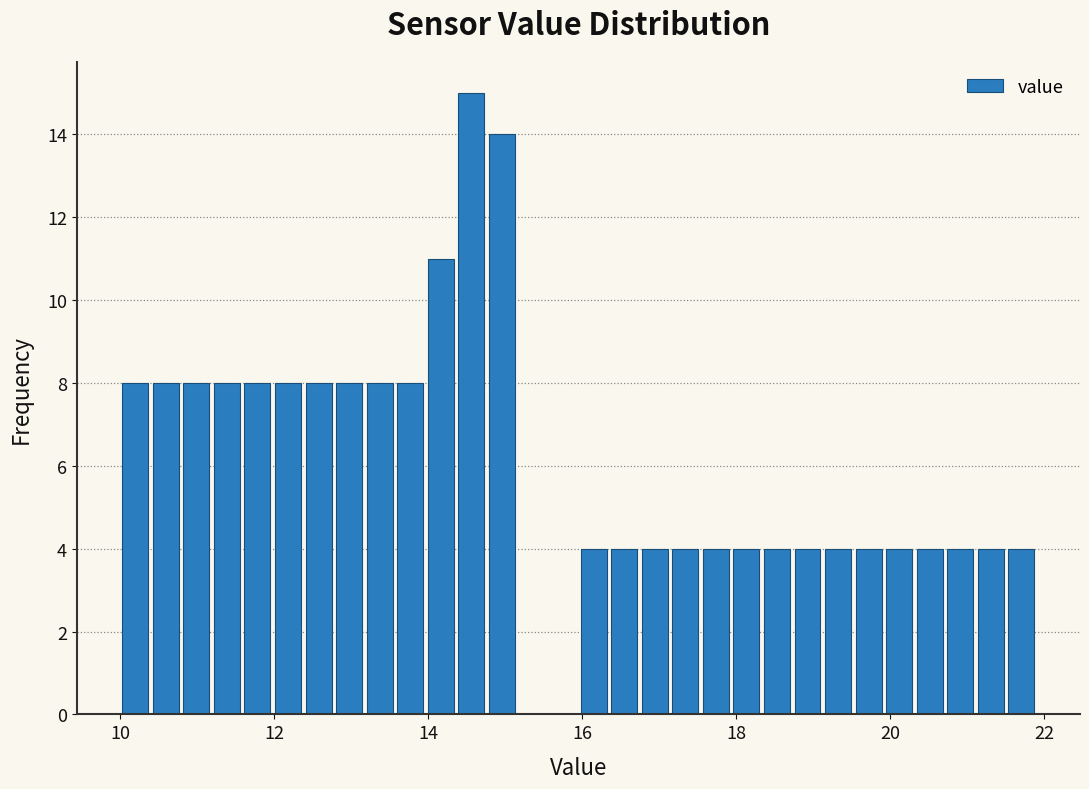

Read against the x-axis, roughly where is the centre of the tallest bar?

14.6